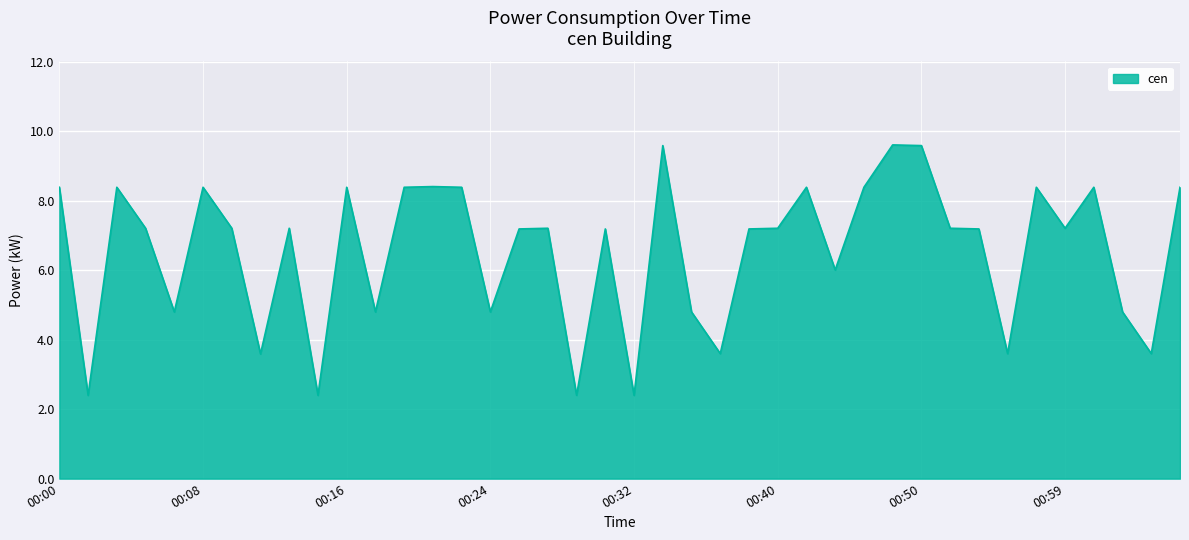

How many values are below 7?

14